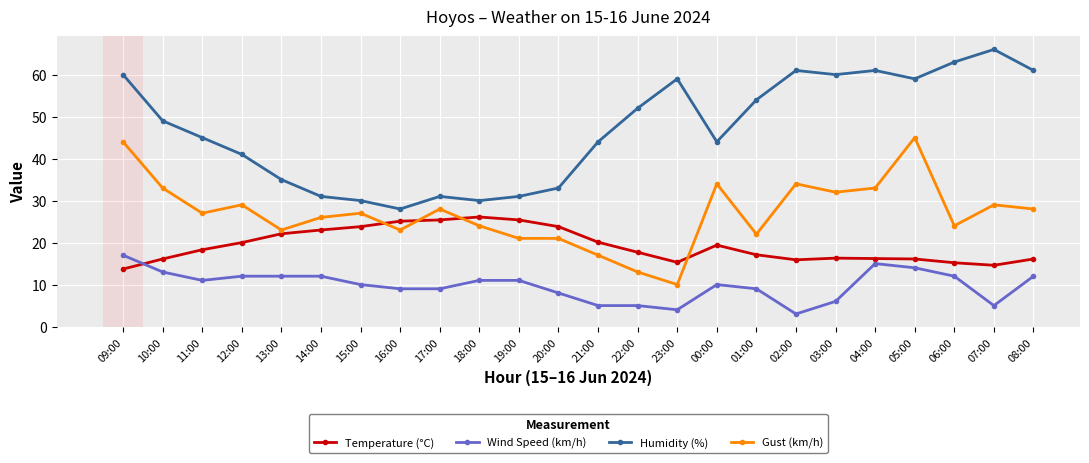

What is the maximum value for Wind Speed (km/h)?

17.0